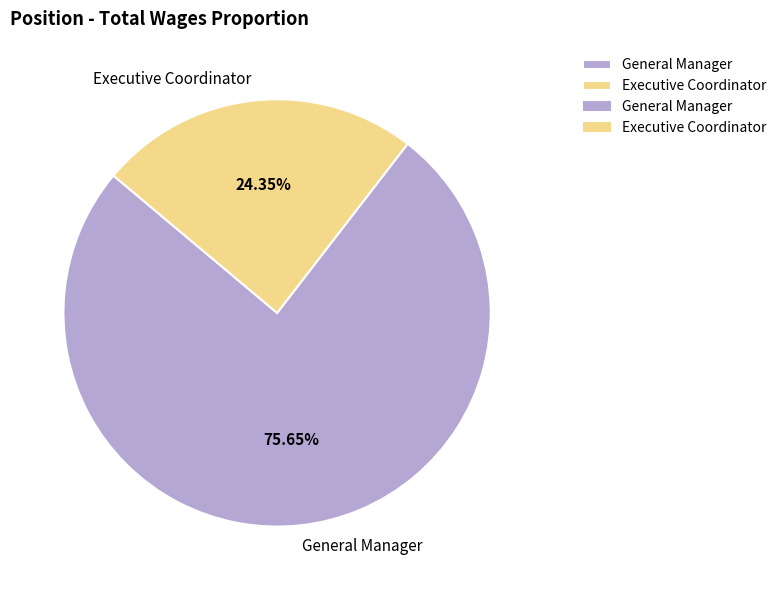

To the nearest percent, what percentage of the pie is Executive Coordinator?

24%